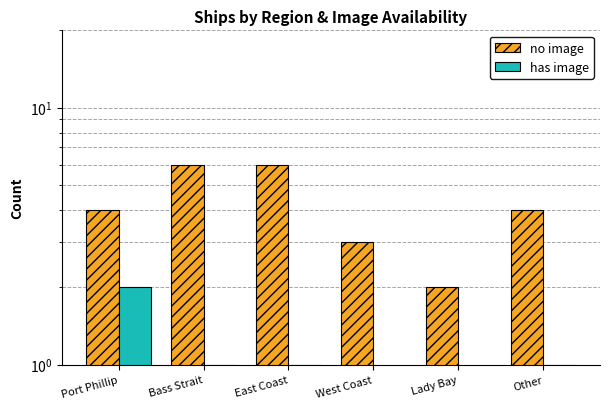

The value of has image at Port Phillip is 2. True or false?

True